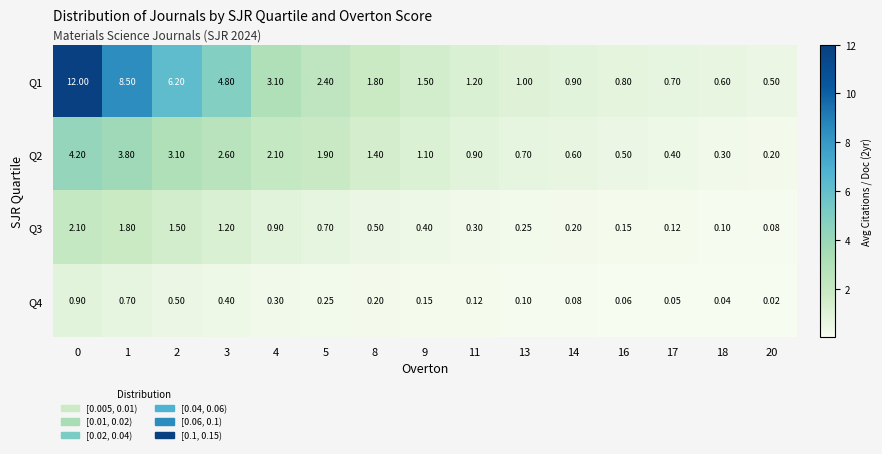

Is the value of Q2 at 2 greater than the value of Q3 at 11?

Yes